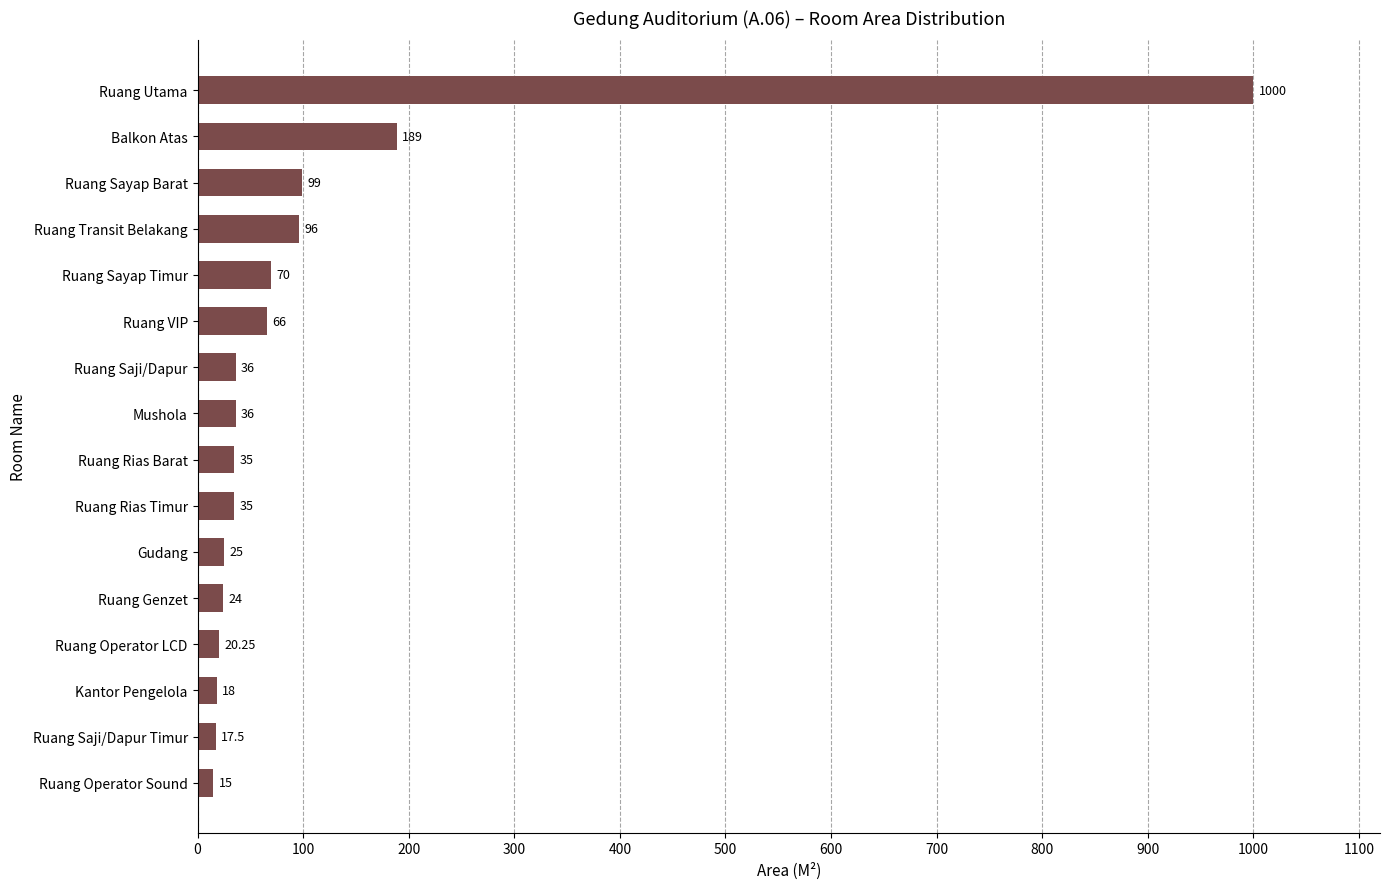

What is the difference between the maximum and minimum values?

985.0